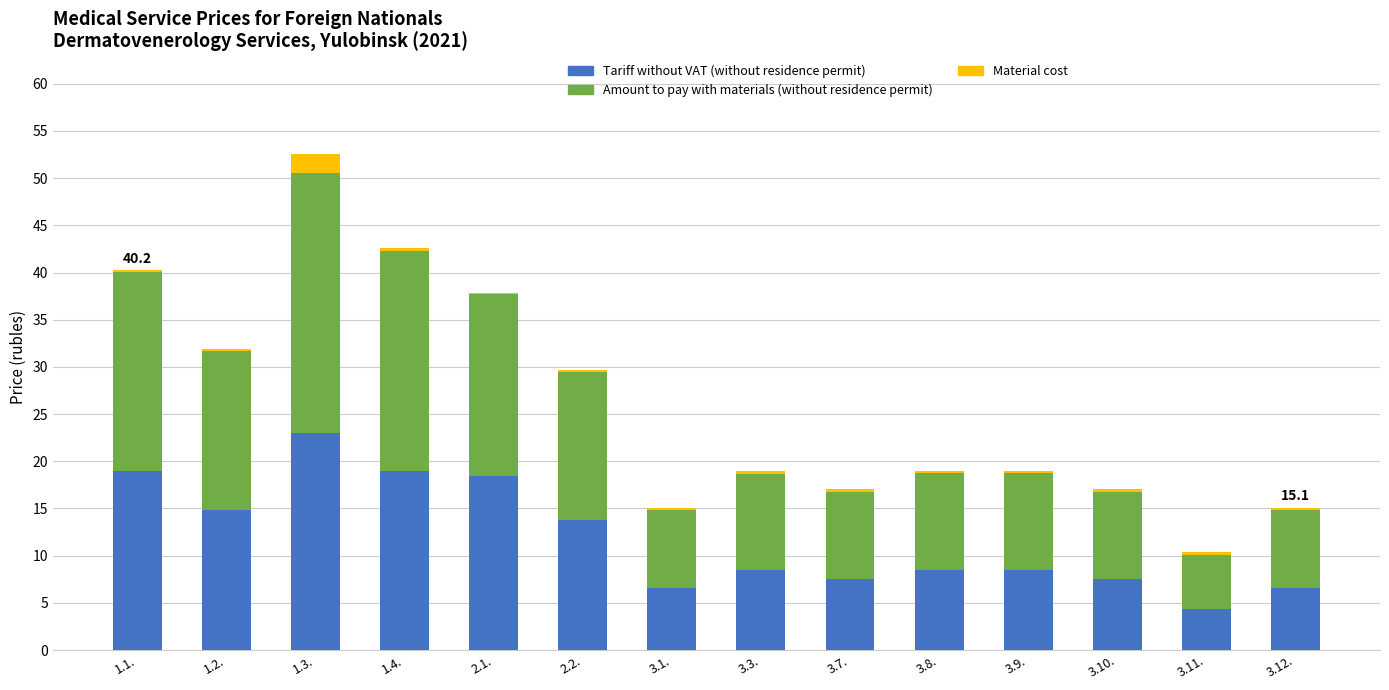

True or false: Tariff without VAT (without residence permit) has a value of 7.6 at 3.10..

True